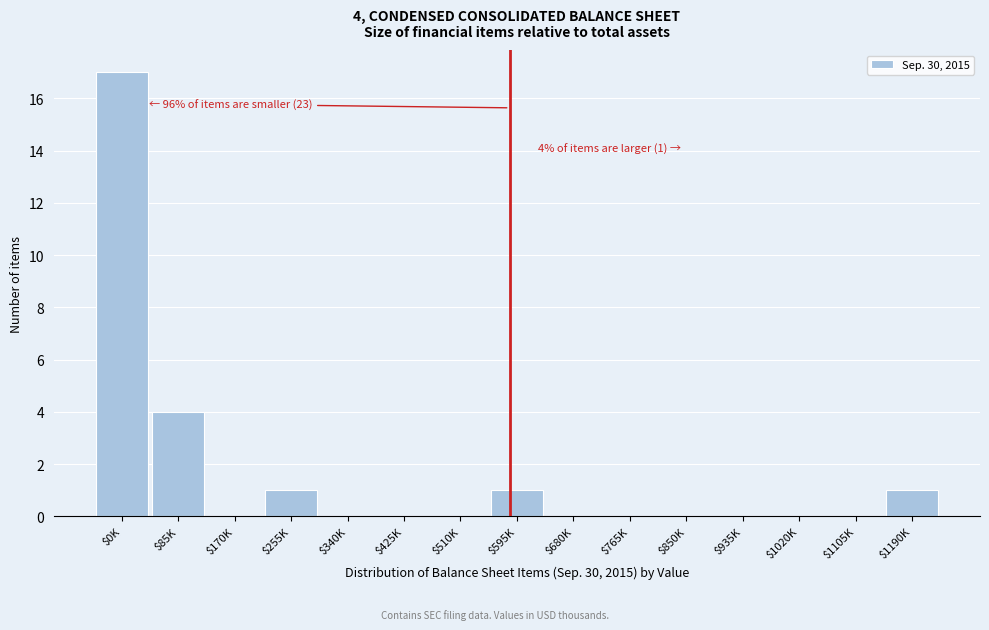

At which label is the value closest to 8?

$85K